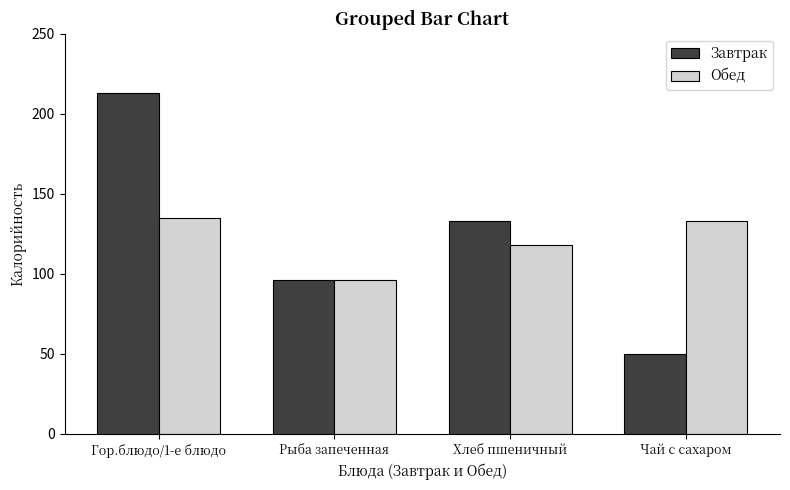

What is the label of the 2nd bar from the left?

Рыба запеченная